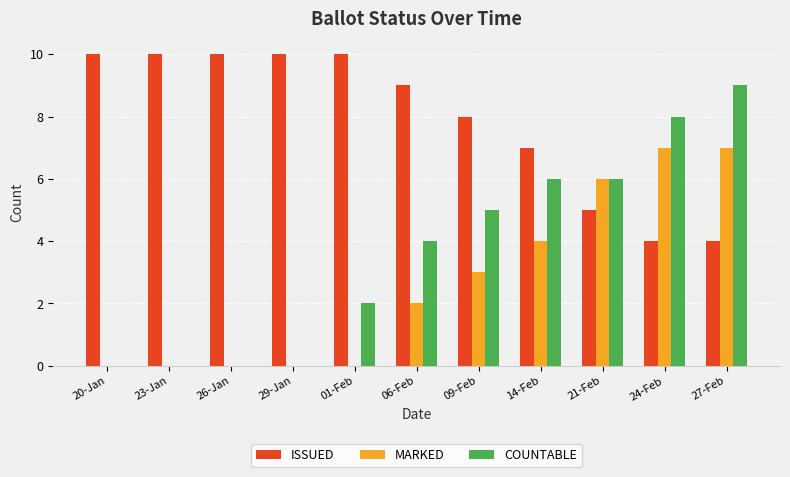

What is the sum of the MARKED values at 21-Feb and 26-Jan?

6